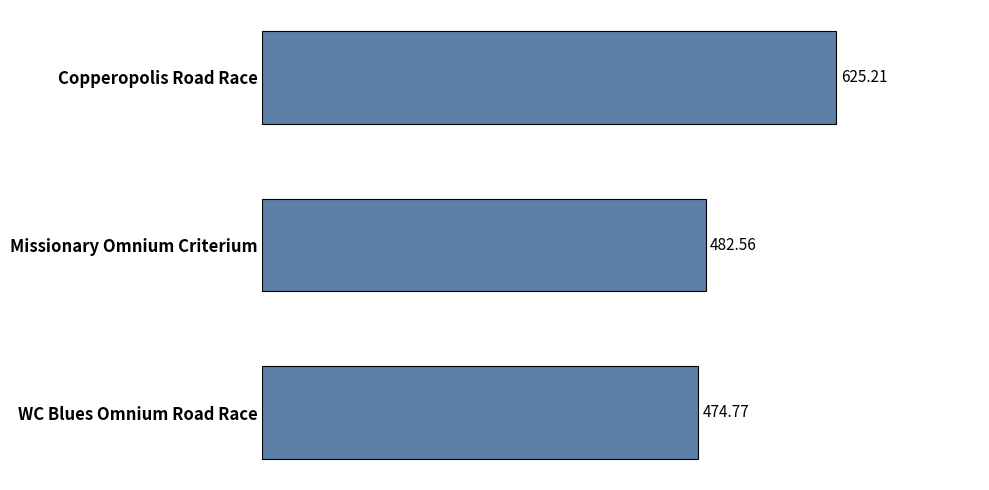

What is the label of the 3rd bar from the bottom?

Copperopolis Road Race